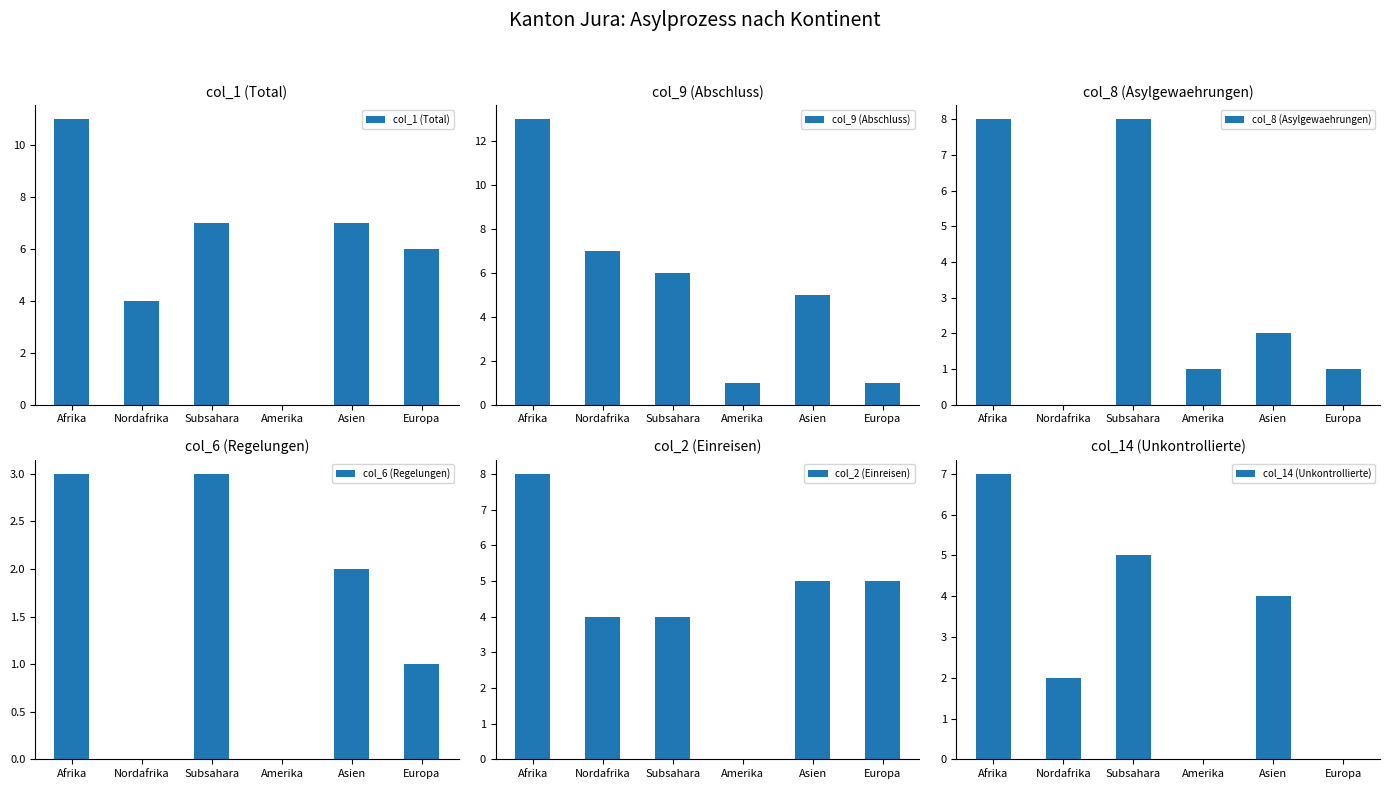

What is the difference between the highest and lowest values at Subsahara?

5